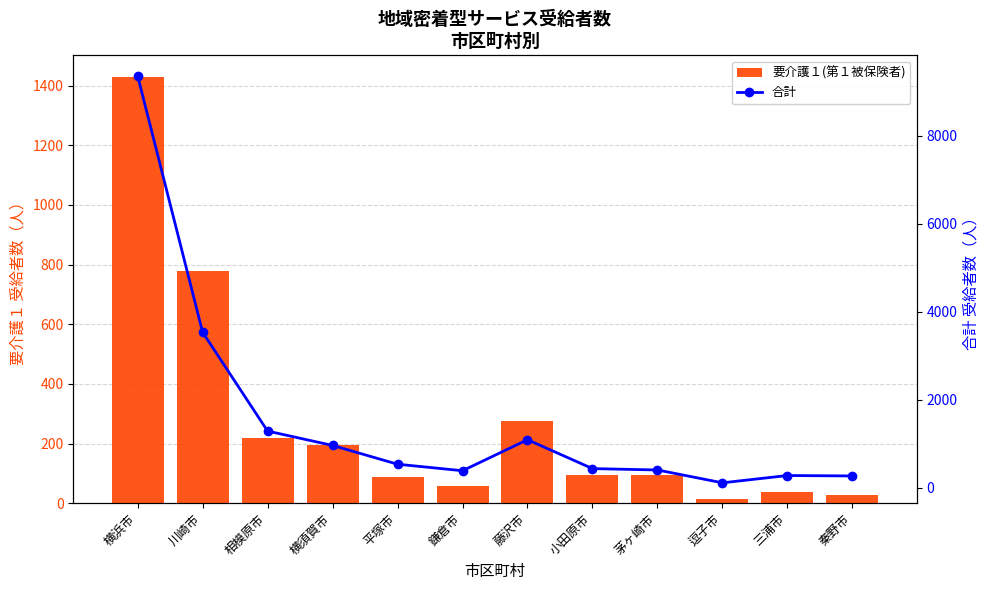

What is the sum of all 要介護１(第１被保険者) values?

3310